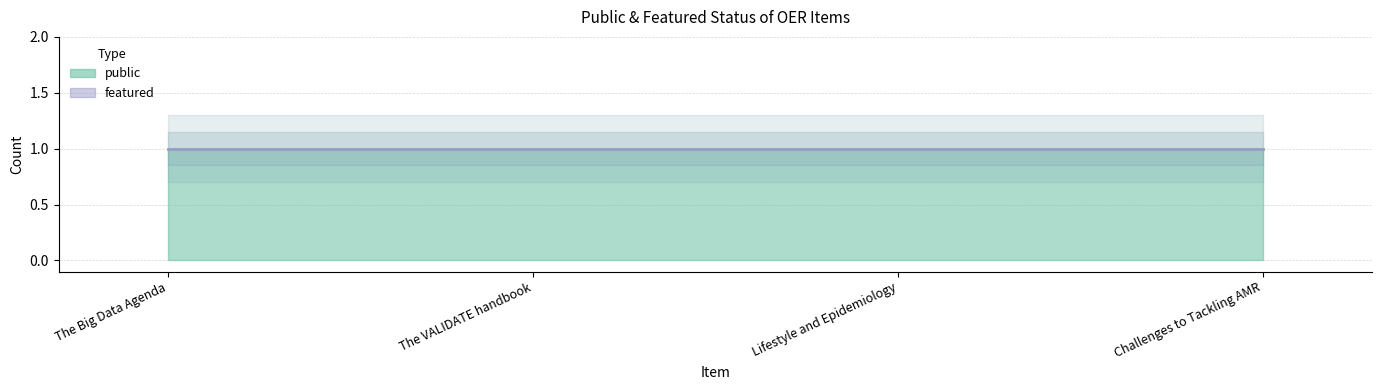

List the series in order of their peak value, highest first.

public, featured